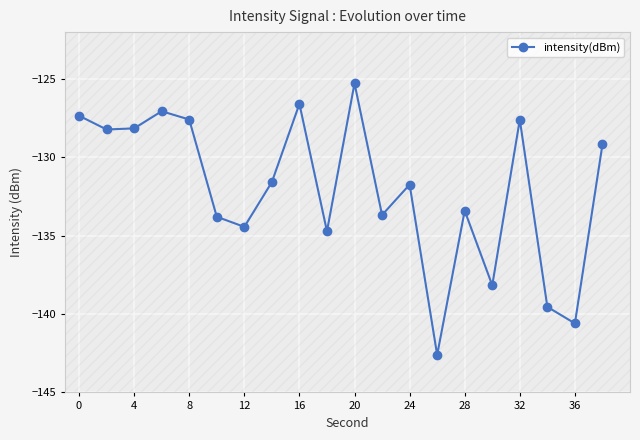

What is the value of the 11th point from the left?

-125.3